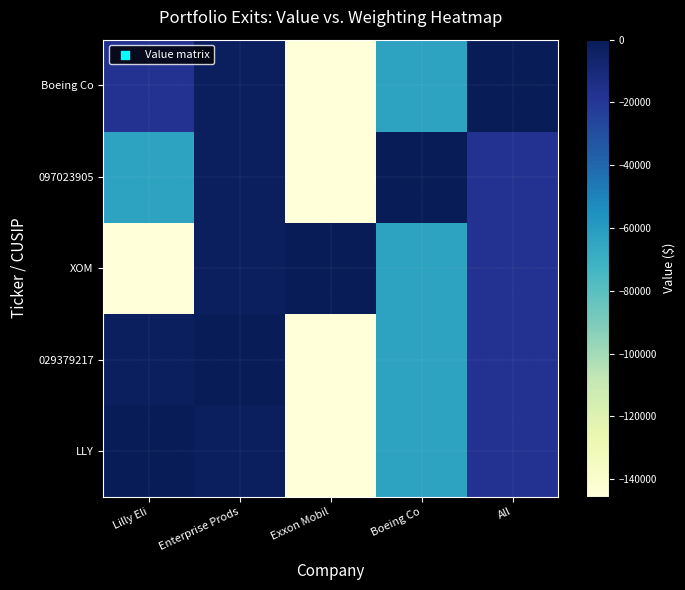

Reading left to right, extract all data points from this chart.

LLY: Lilly Eli=0	Enterprise Prods=-2370	Exxon Mobil=-145567	Boeing Co=-63502	All=-17203
029379217: Lilly Eli=-2370	Enterprise Prods=0	Exxon Mobil=-145567	Boeing Co=-63502	All=-17203
XOM: Lilly Eli=-145567	Enterprise Prods=-2370	Exxon Mobil=0	Boeing Co=-63502	All=-17203
097023905: Lilly Eli=-63502	Enterprise Prods=-2370	Exxon Mobil=-145567	Boeing Co=0	All=-17203
Boeing Co: Lilly Eli=-17203	Enterprise Prods=-2370	Exxon Mobil=-145567	Boeing Co=-63502	All=0